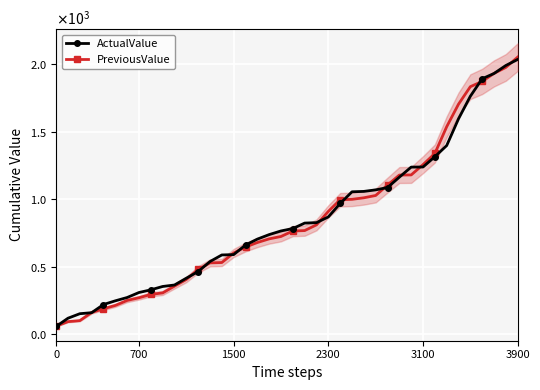

How many data points in PreviousValue are above 764?

20